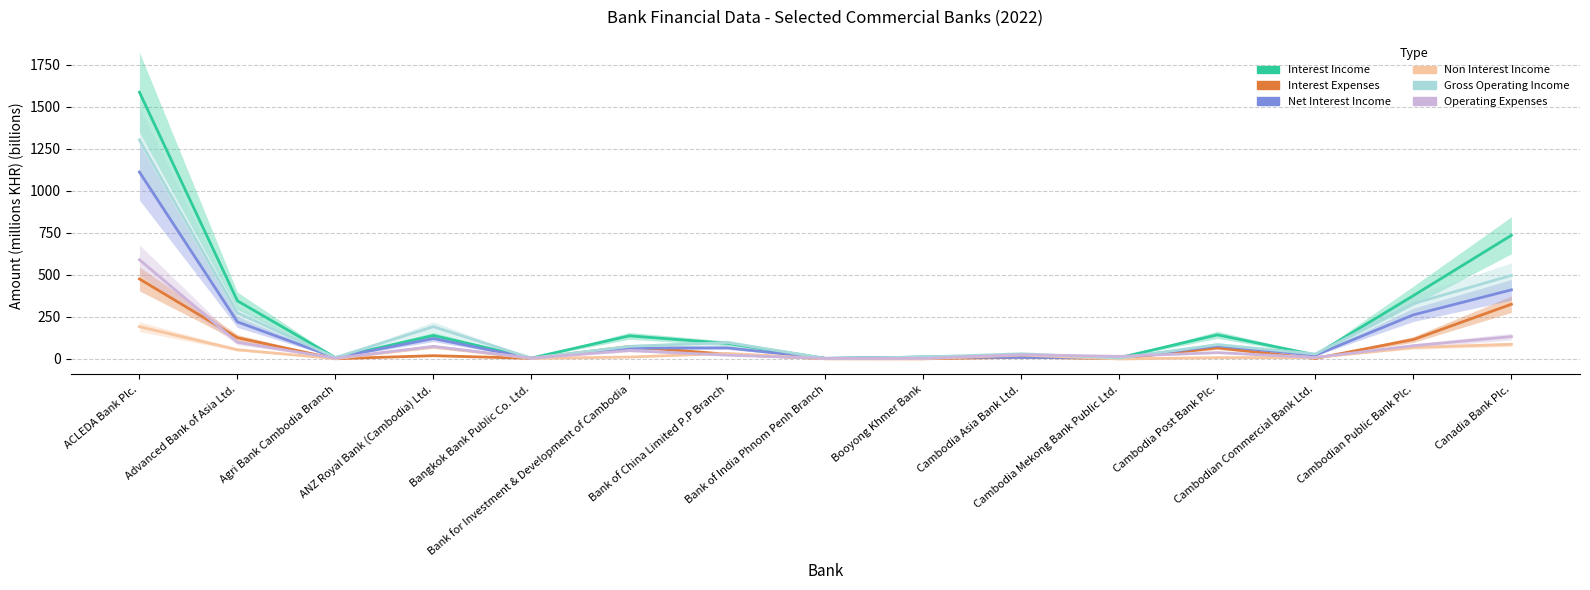

Is the value of Non Interest Income at Agri Bank Cambodia Branch greater than the value of Interest Income at Cambodia Post Bank Plc.?

No